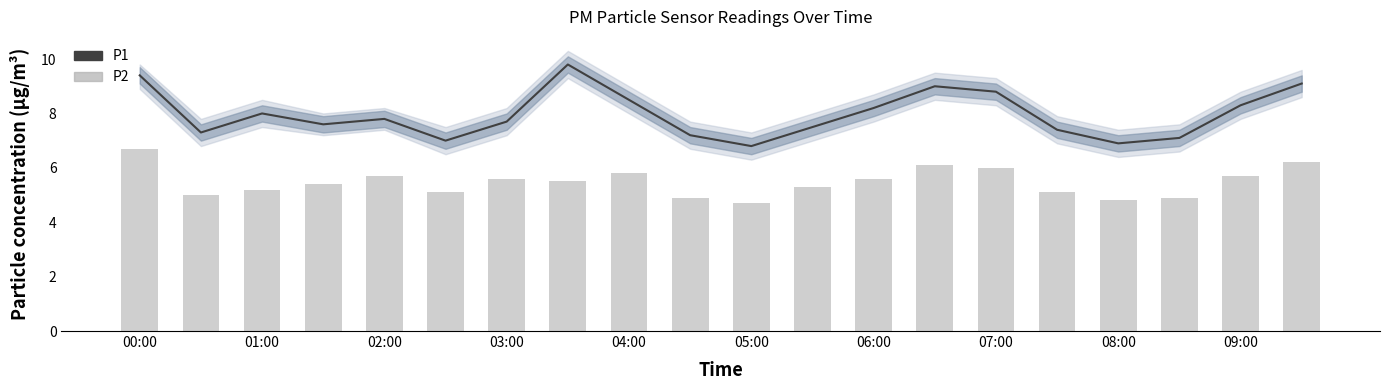

How many data points in P1 are less than 7?

2